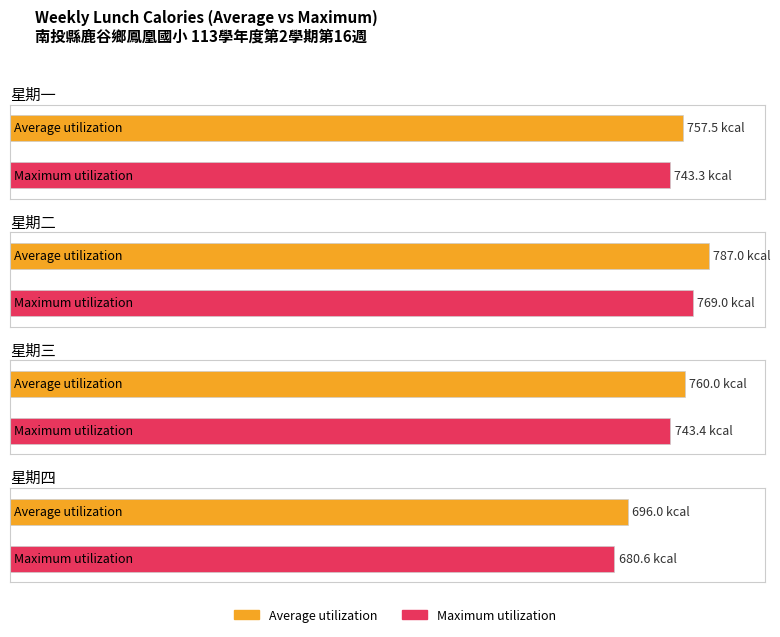

What is the sum of the Maximum utilization values at 星期三 and 星期四?

1424.0